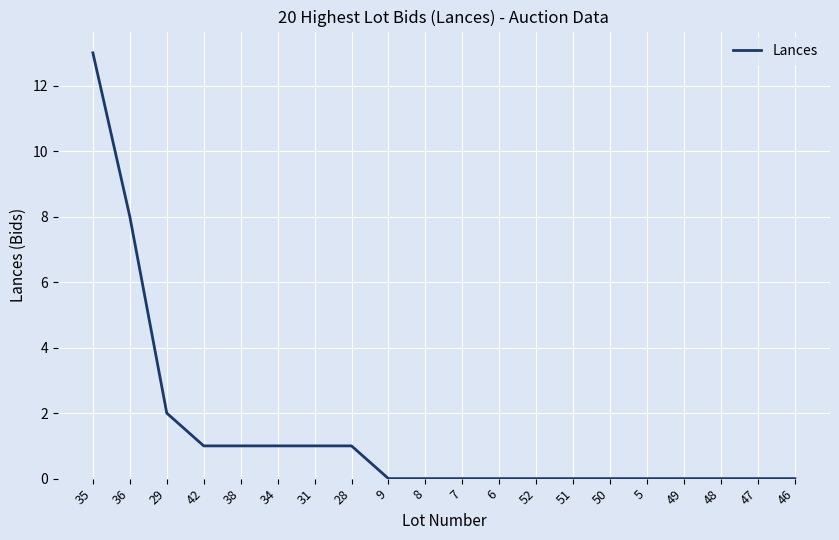

How many distinct data groups are displayed?

1